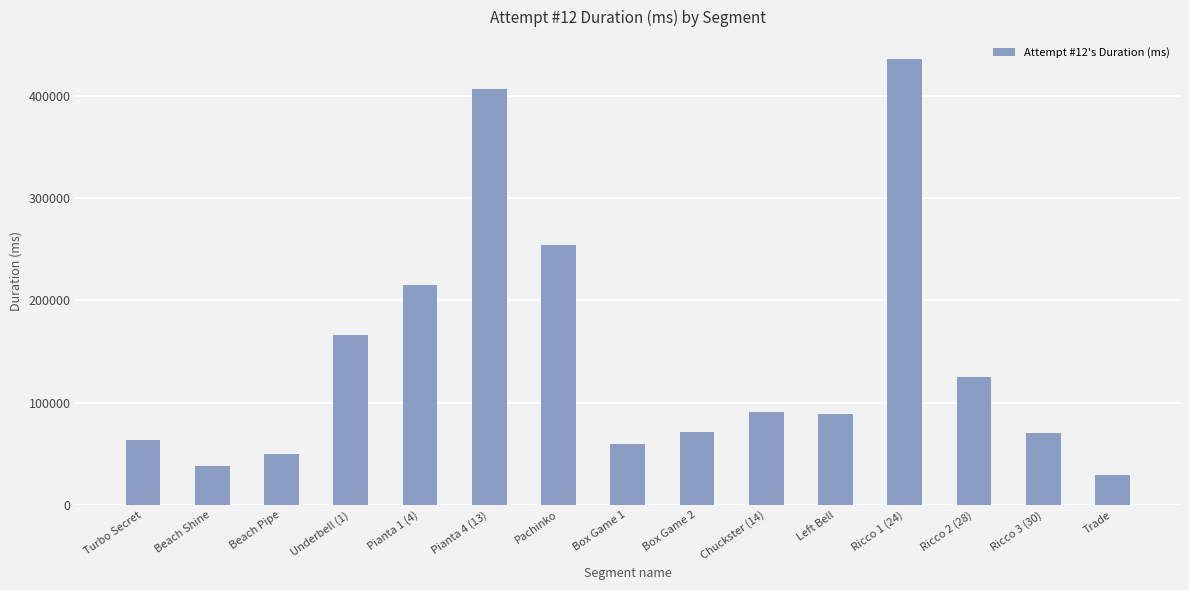

Are the bars horizontal?

No